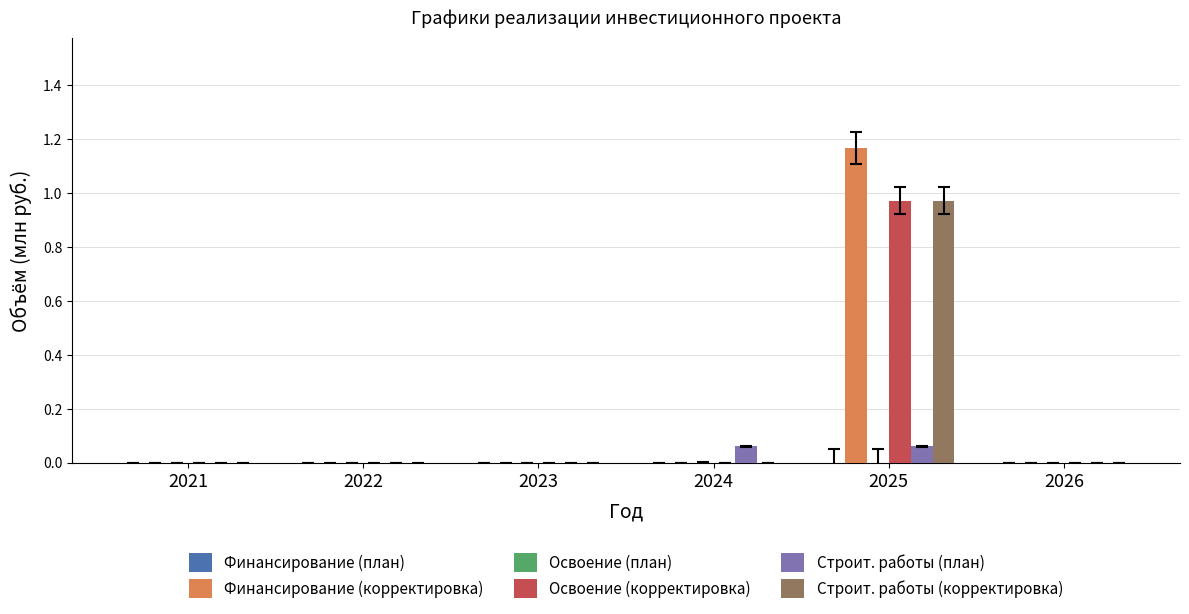

Does the chart contain stacked bars?

No